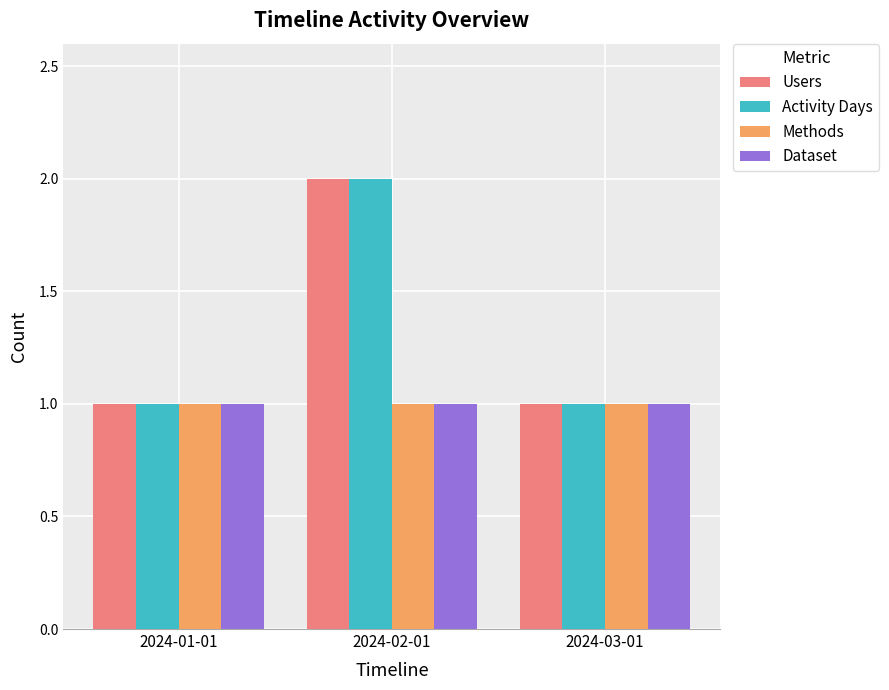

What is the sum of all Users values?

4